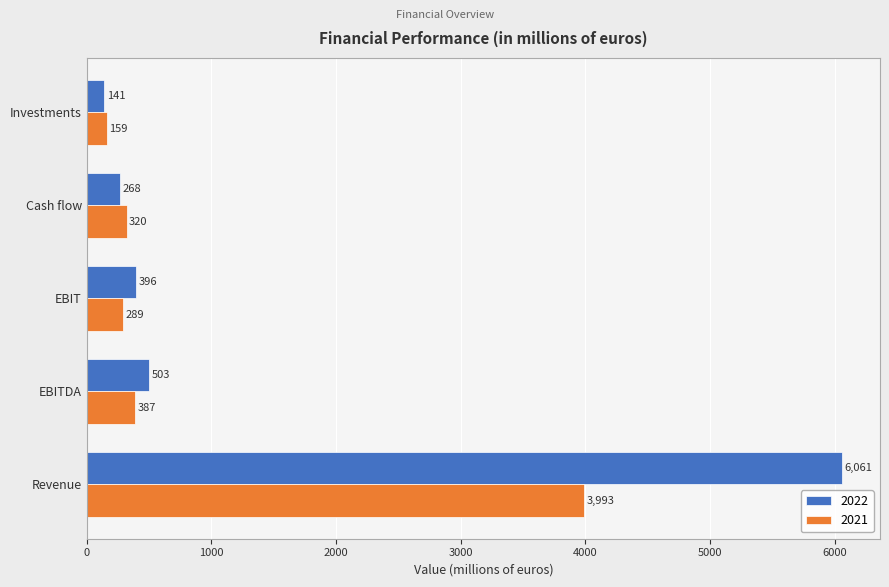

List the series in order of their peak value, highest first.

2022, 2021